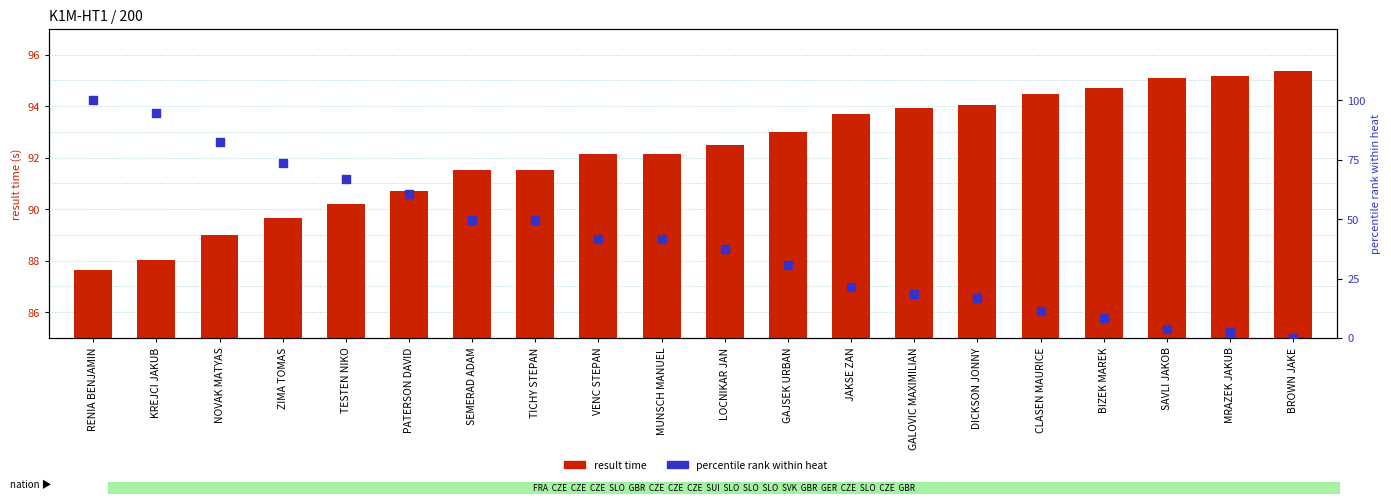

Is the value of percentile rank within heat at SAVLI JAKOB greater than the value of result time at LOCNIKAR JAN?

No